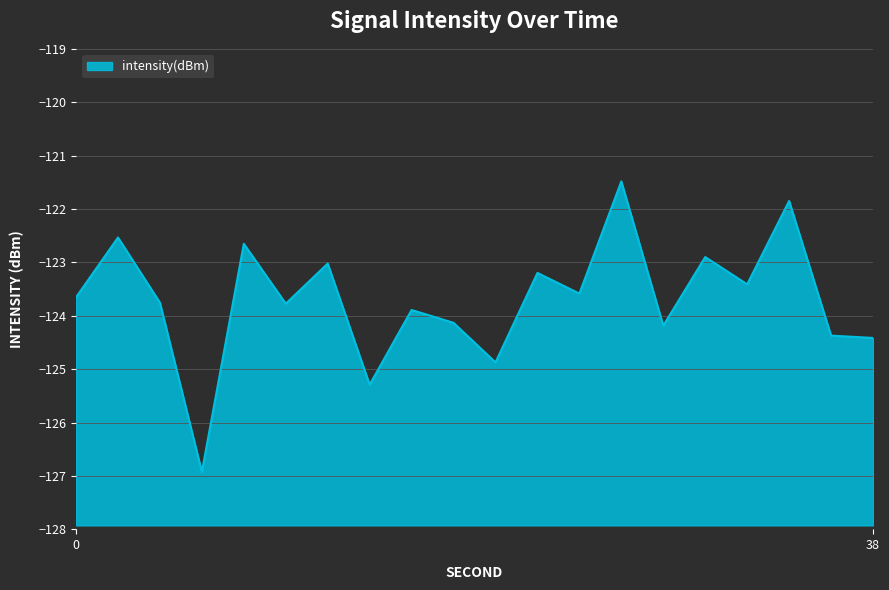

How many distinct data groups are displayed?

1